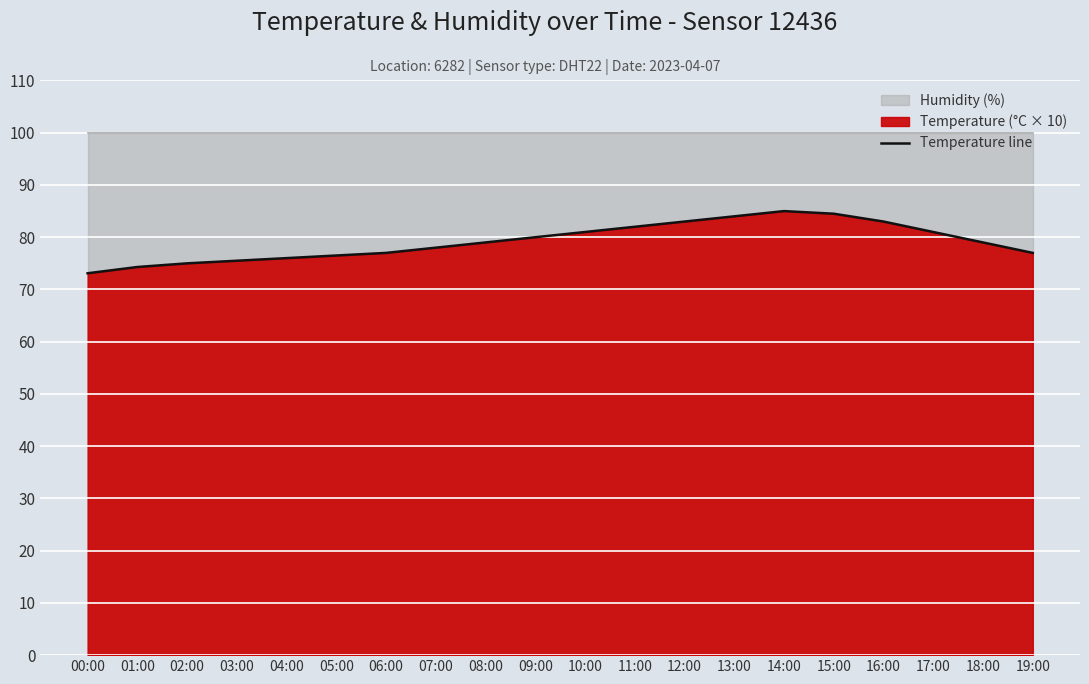

What is the maximum value shown in the chart?

85.0